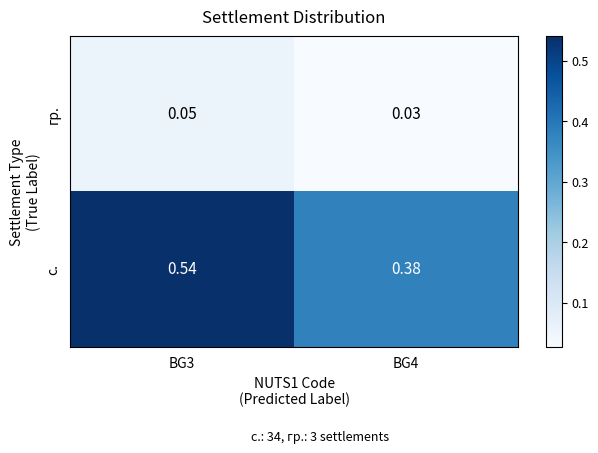

Which series changed the most between BG3 and BG4?

с.